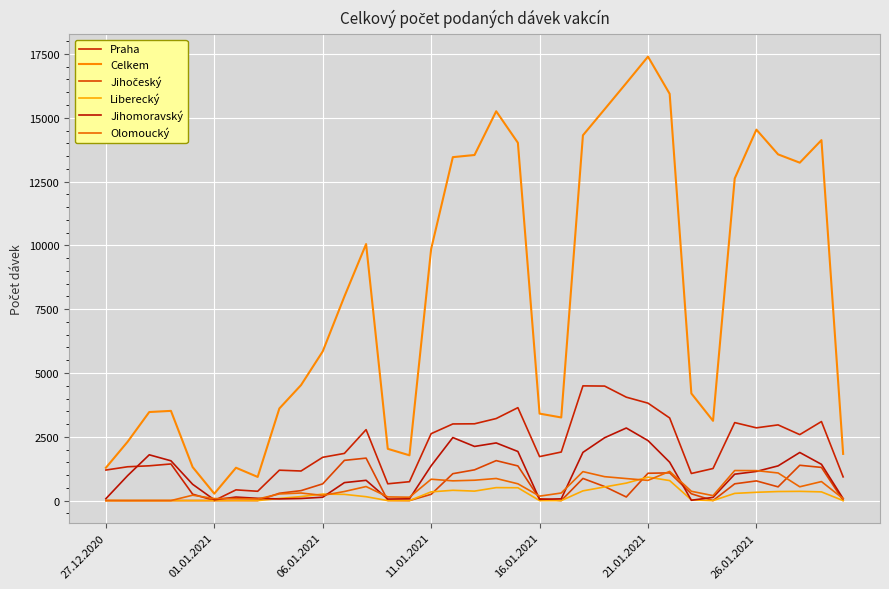

Reading left to right, list all the values displayed in this chart.

Praha: 1197	1325	1363	1435	252	3	420	365	1191	1159	1696	1849	2780	658	740	2622	3003	3009	3215	3641	1724	1903	4495	4487	4052	3818	3237	1062	1257	3056	2851	2966	2585	3097	929
Celkem: 1286	2303	3470	3515	1313	271	1287	927	3609	4526	5846	7999	10052	2028	1774	9859	13457	13541	15255	14020	3408	3257	14313	15334	16359	17396	15937	4198	3125	12622	14535	13566	13240	14124	1829
Jihočeský: 1	0	1	1	0	1	3	1	288	390	656	1576	1664	6	1	245	1054	1205	1566	1358	72	0	868	550	141	1071	1086	267	1	657	771	538	1384	1300	8
Liberecký: 2	0	0	0	0	0	1	0	84	157	255	244	152	0	0	342	403	371	508	503	0	0	381	534	685	918	784	30	0	282	325	355	362	341	0
Jihomoravský: 74	976	1794	1559	639	31	138	89	65	82	132	704	794	60	70	1363	2470	2122	2259	1924	50	69	1889	2463	2844	2351	1503	13	126	1035	1142	1360	1885	1421	76
Olomoucký: 1	0	0	0	211	79	79	61	260	297	203	356	550	144	132	837	774	798	866	658	174	297	1135	937	863	792	1144	365	194	1178	1174	1082	541	745	76